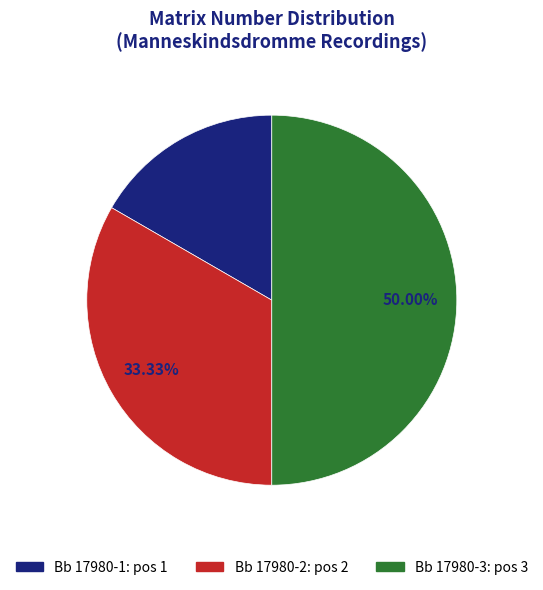

Rank the categories by value from highest to lowest.

Bb 17980-3, Bb 17980-2, Bb 17980-1